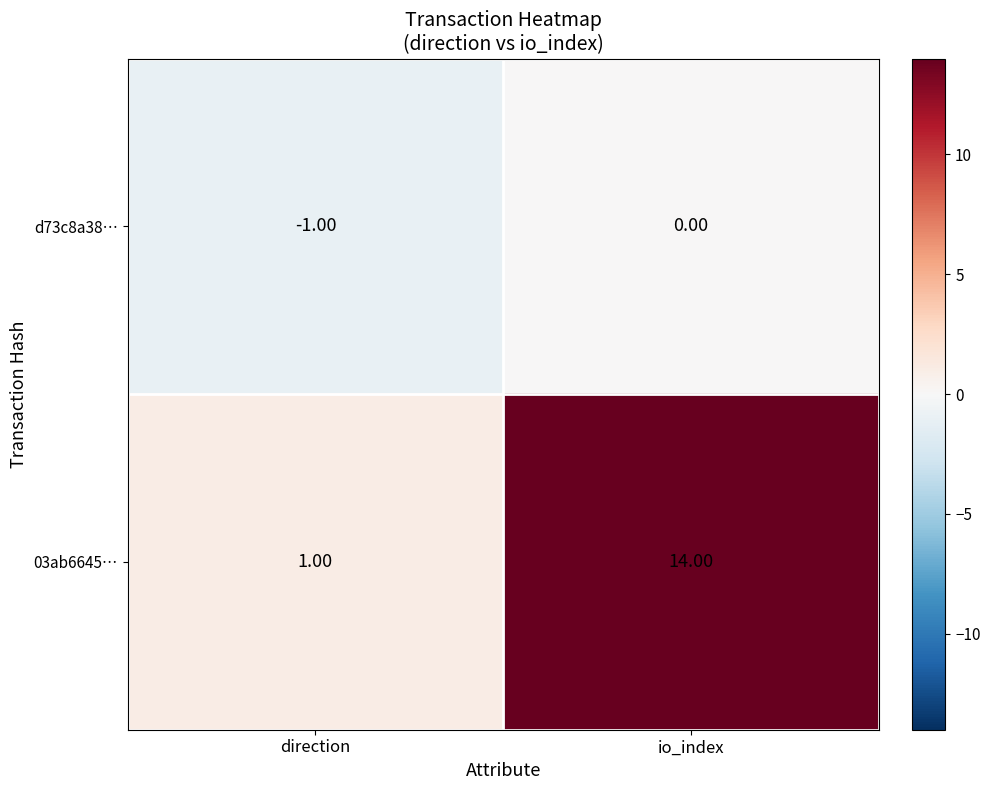

What is the sum of all 03ab6645… values?

15